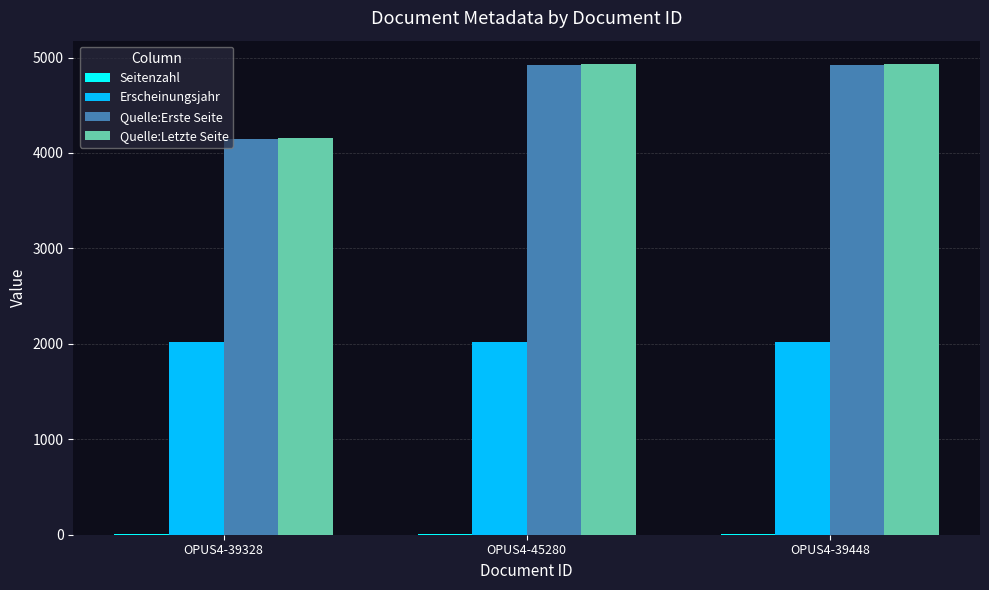

Which series changed the most between OPUS4-39328 and OPUS4-45280?

Quelle:Letzte Seite